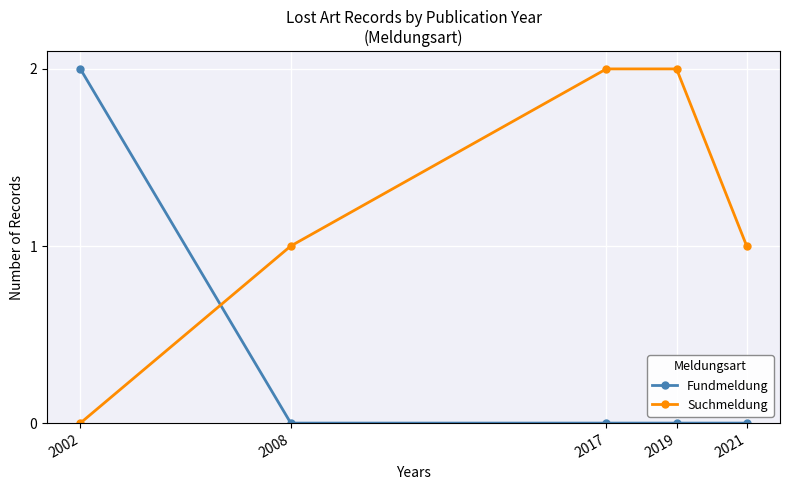

How many lines are shown in the chart?

2